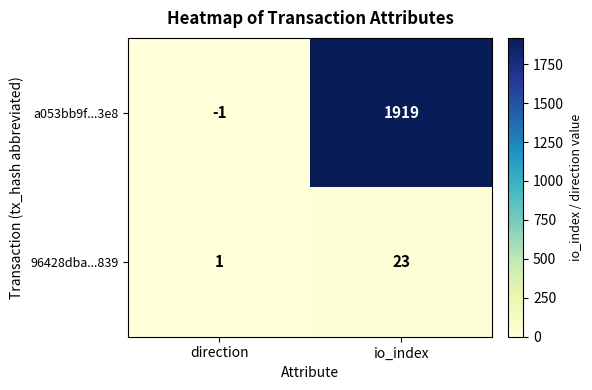

True or false: 96428dba...839 has a value of 1 at direction.

True